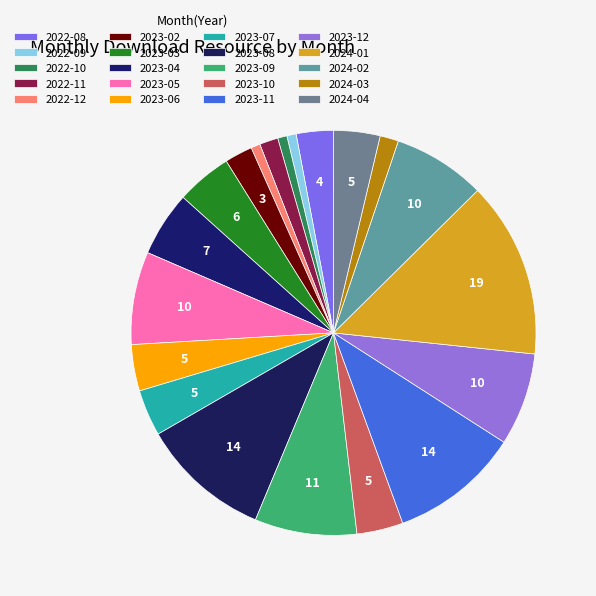

To the nearest percent, what is the combined percentage of 2023-02 and 2023-05?

10%